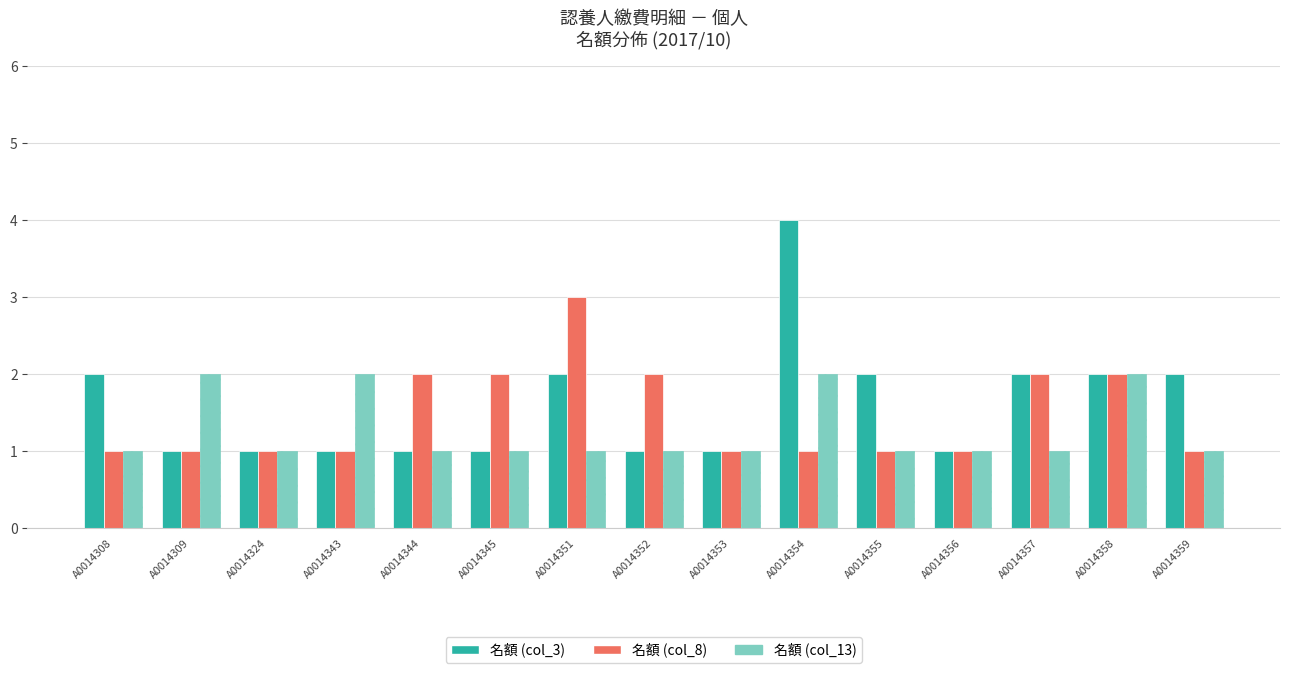

What is the lowest value of the 名額 (col_8) series?

1